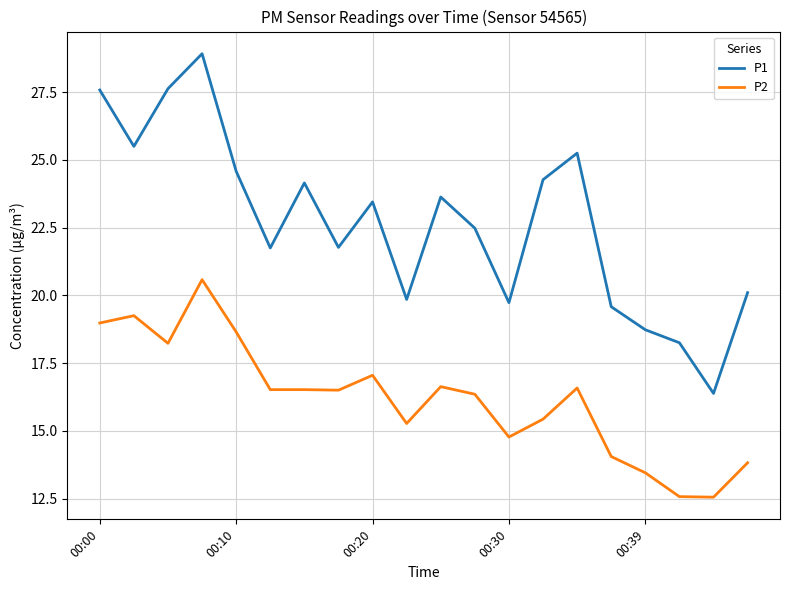

Rank the series by their average value, from highest to lowest.

P1, P2